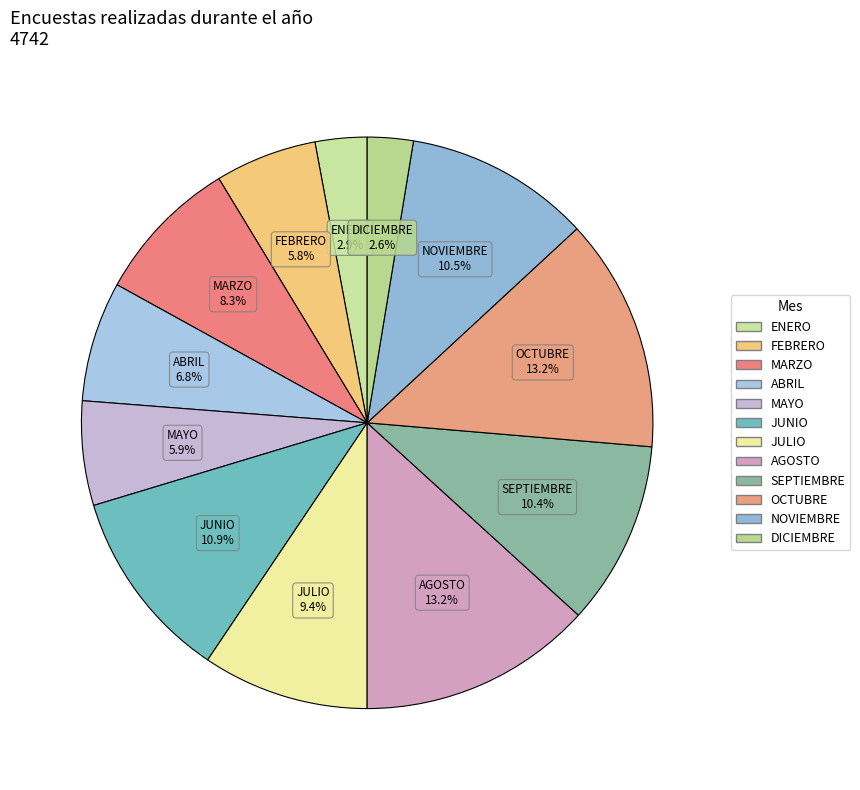

To the nearest percent, what is the average slice percentage?

8%